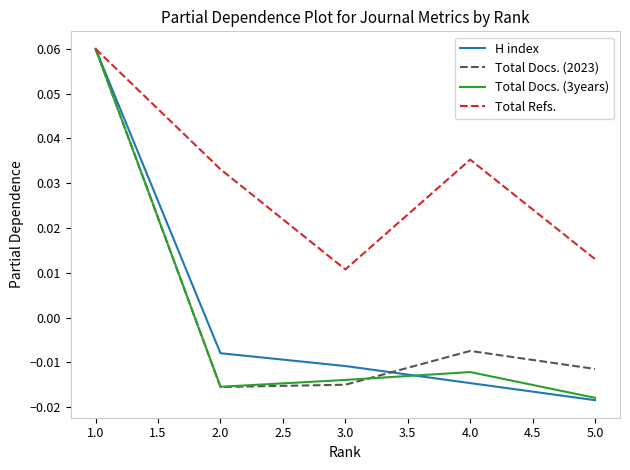

Which label corresponds to the smallest value in the chart?

5.0